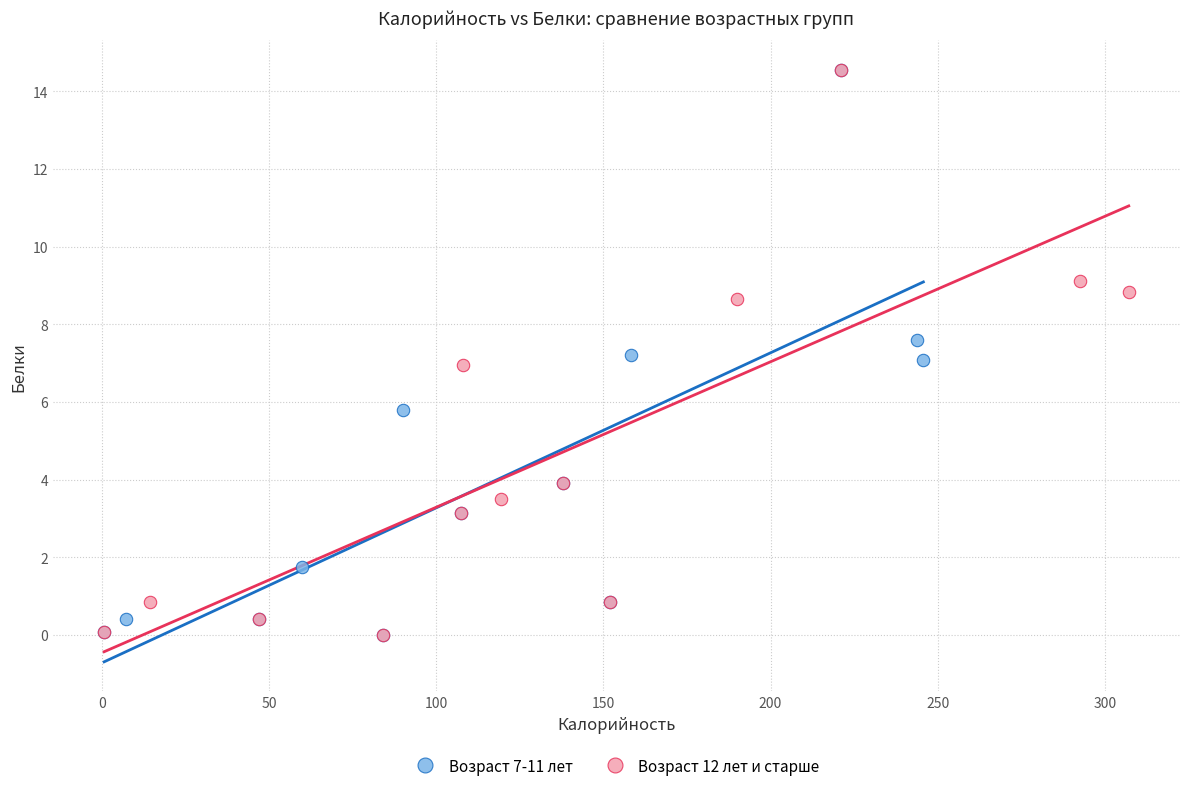

What are all the series names shown in the legend?

Возраст 7-11 лет, Возраст 12 лет и старше